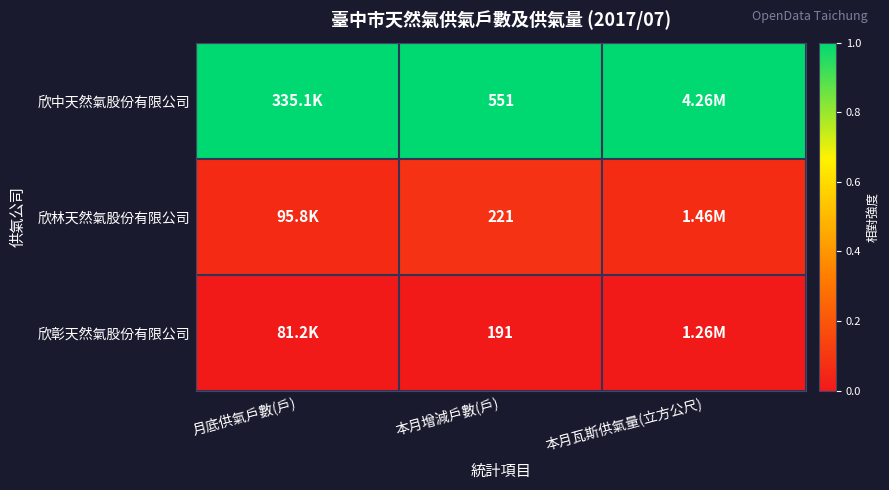

The 欣林天然氣股份有限公司 series shows 0.0 at 本月增減戶數(戶). True or false?

False